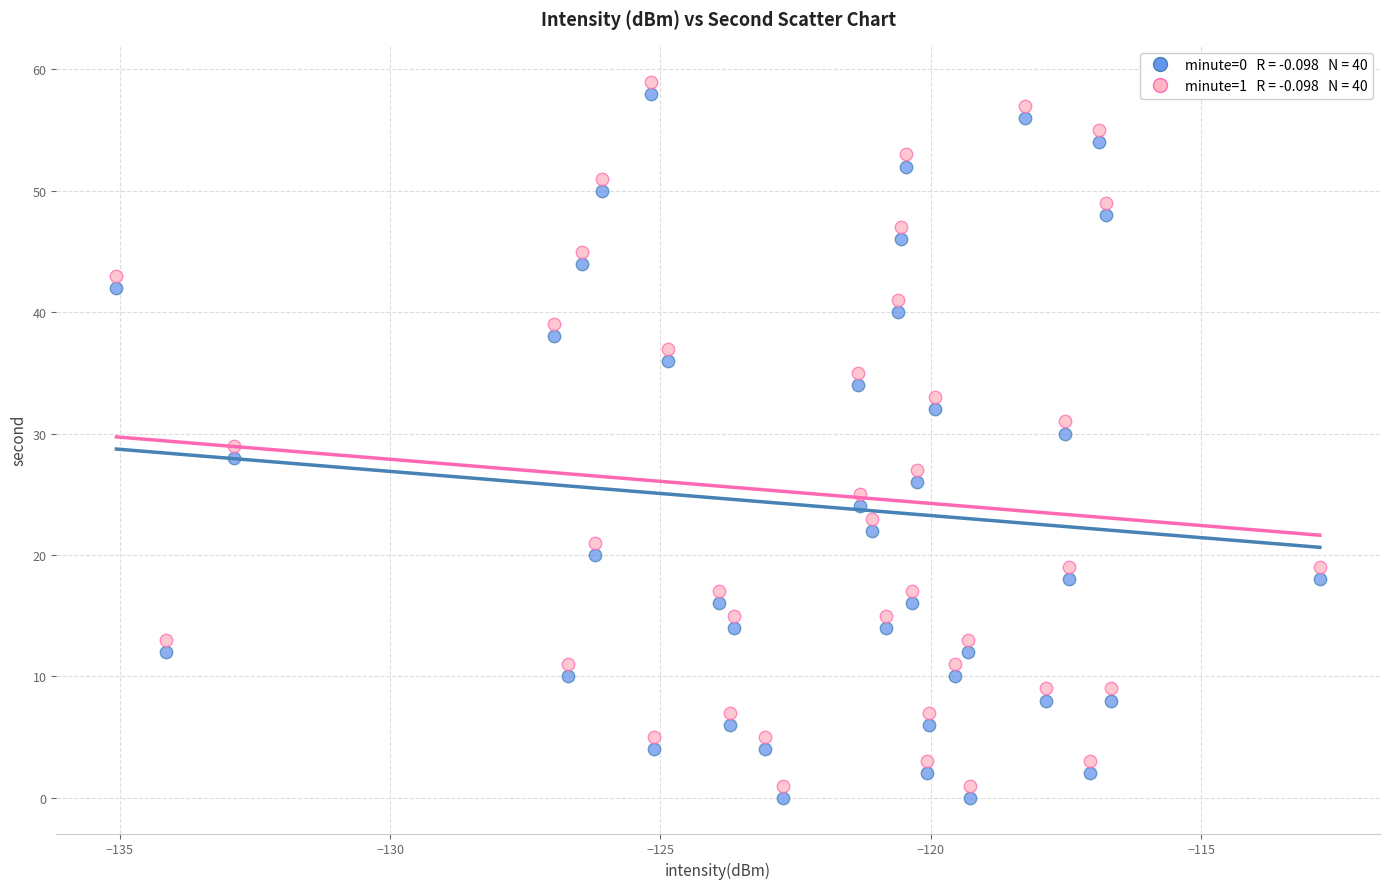

Across all data points, what is the range of Y values (max minus min)?

59